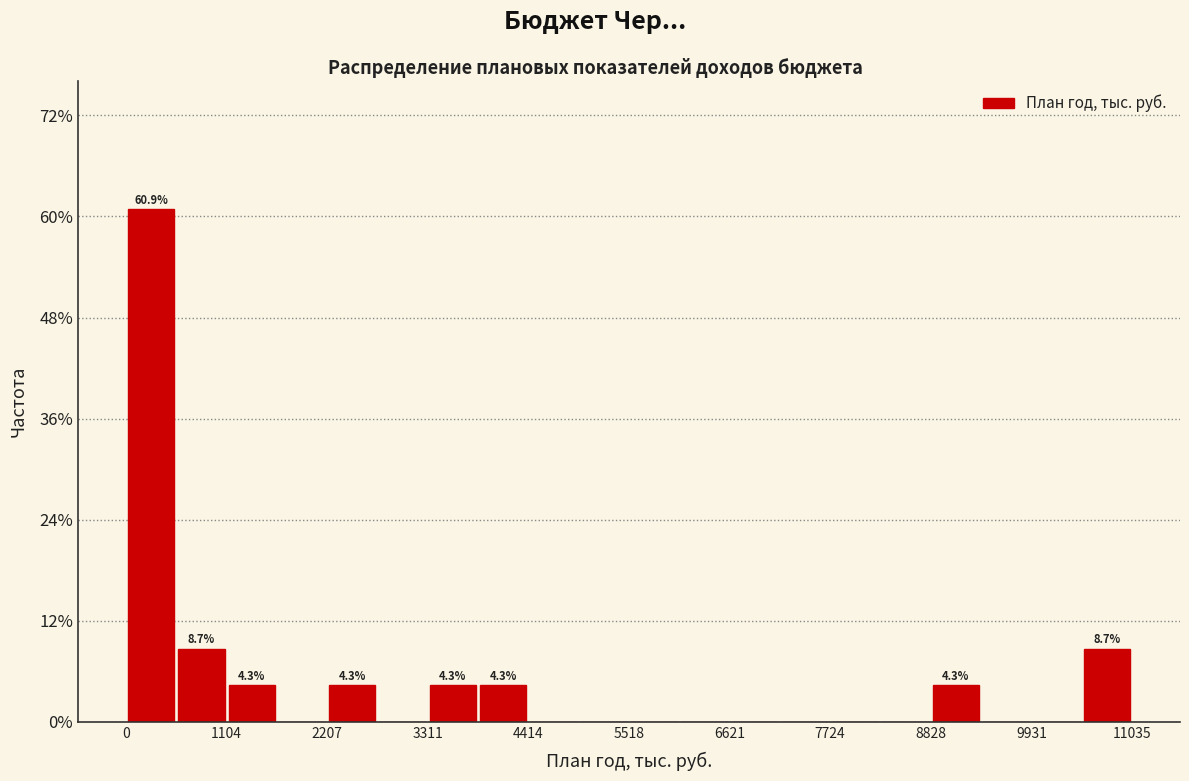

Around what value on the x-axis is the tallest bar? Give the approximate position of its centre, as read against the axis.

200